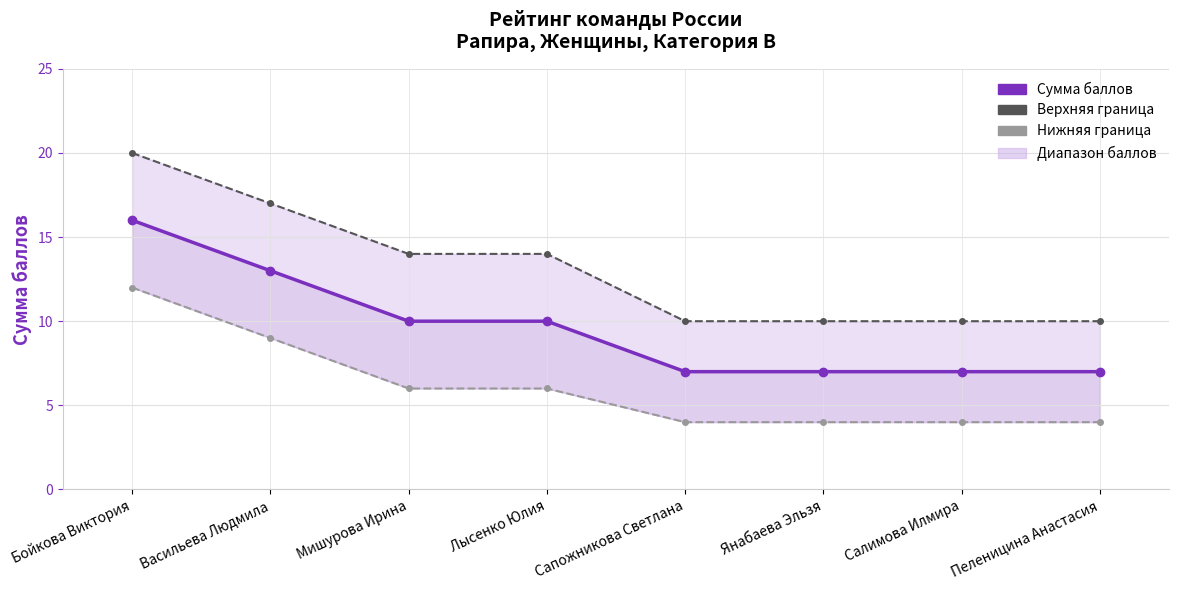

How many lines are shown in the chart?

3